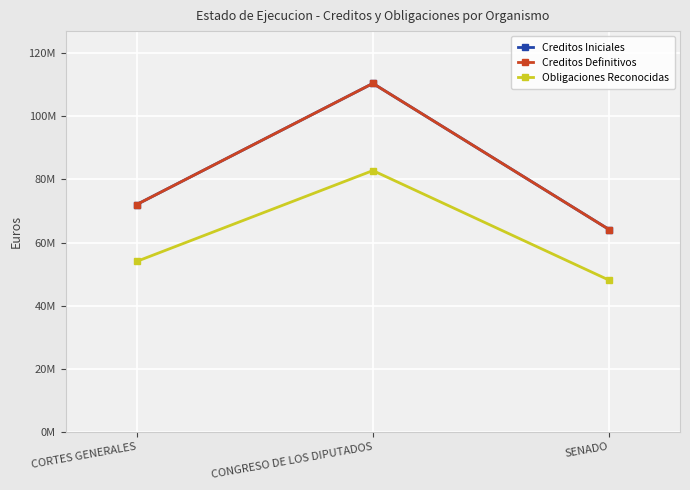

What position from the left is CORTES GENERALES?

1